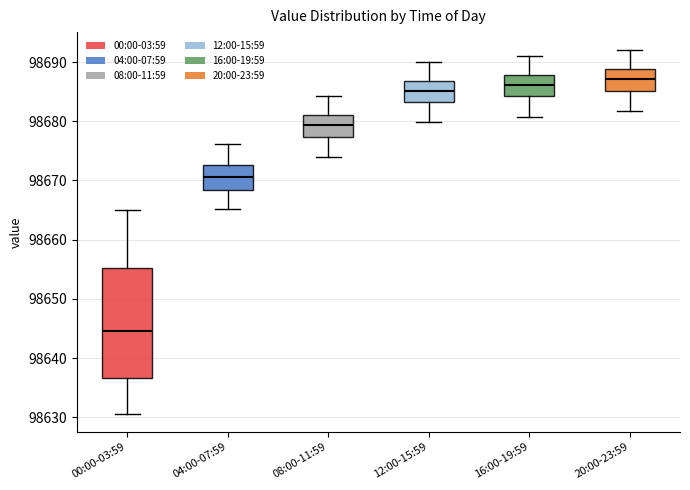

Which box is the tallest, from its lower edge to its upper edge?

00:00-03:59